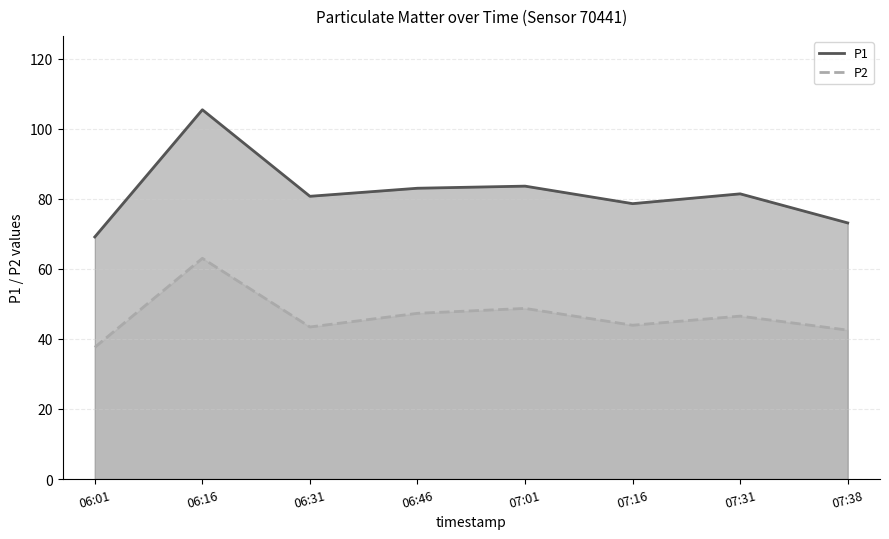

What is the lowest value of the P1 line series?

69.1